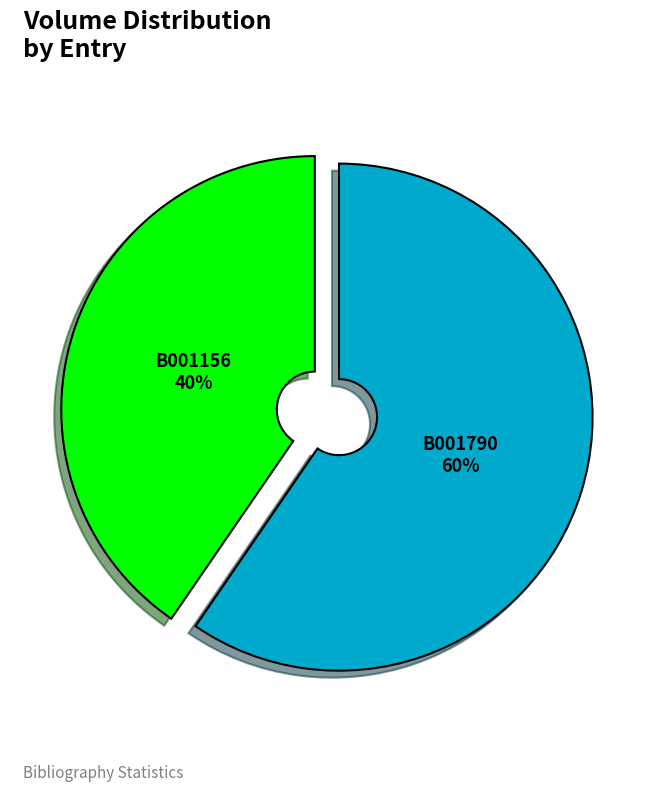

Between B001156 and B001790, which is larger?

B001790